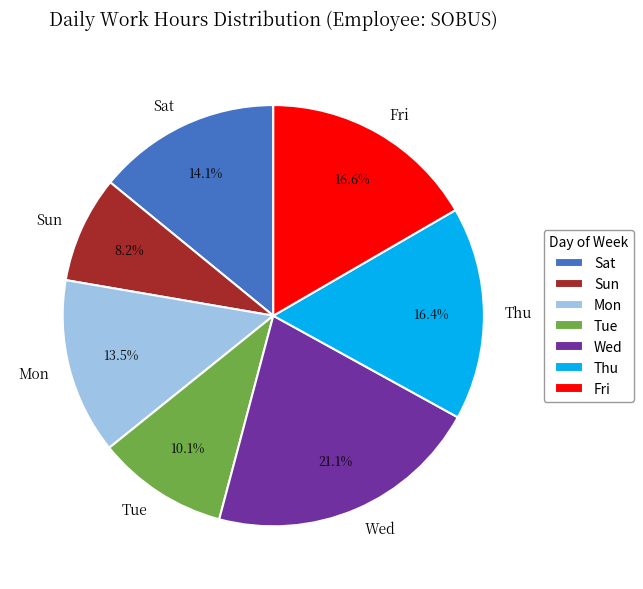

Approximately how many times larger is the value at Thu compared to Tue?

1.6